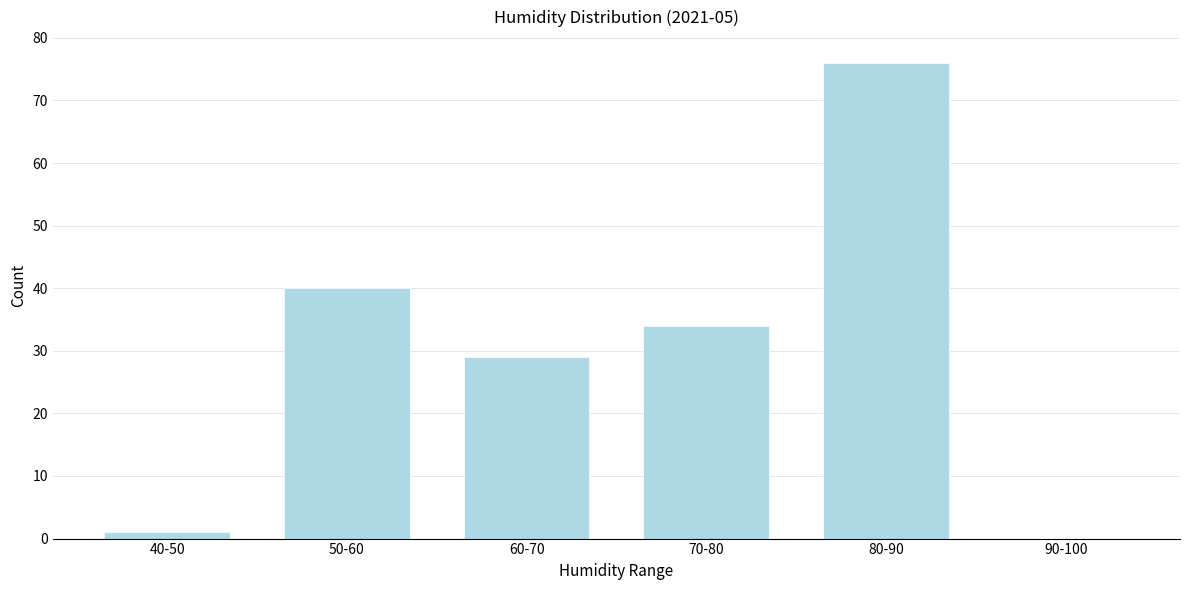

Reading left to right, list all the values displayed in this chart.

40-50=1	50-60=40	60-70=29	70-80=34	80-90=76	90-100=0